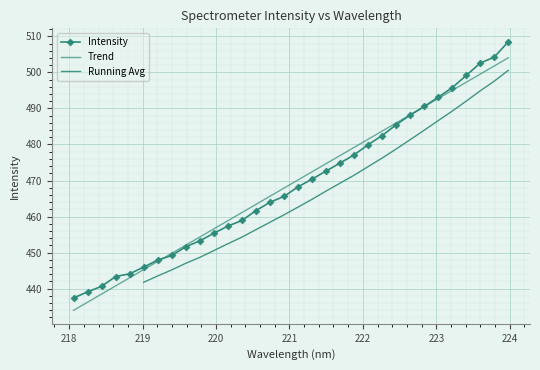

What is the sum of the values at 223.408 and 223.7895?

1003.4